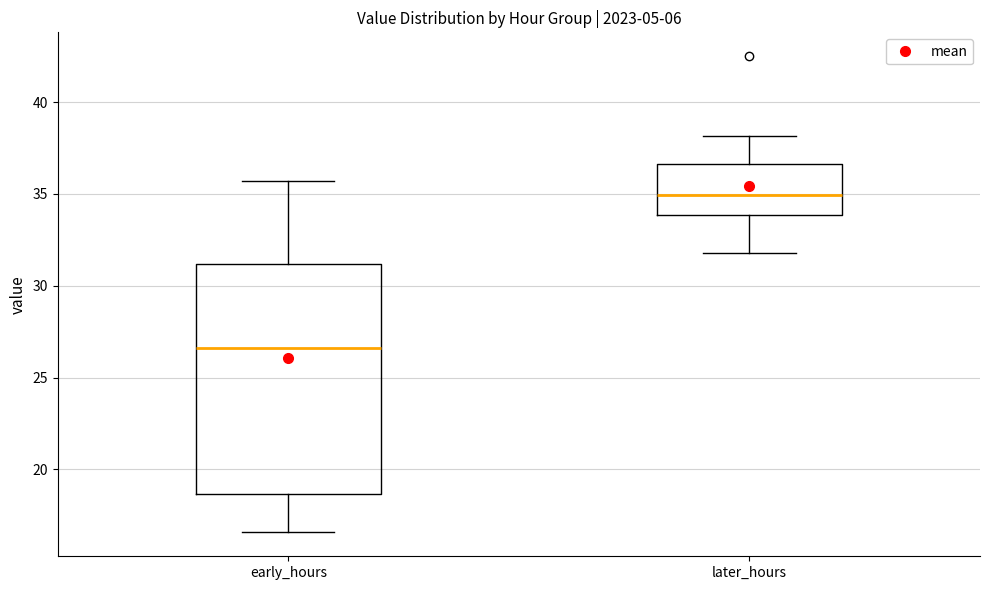

Which box has the highest median line?

later_hours